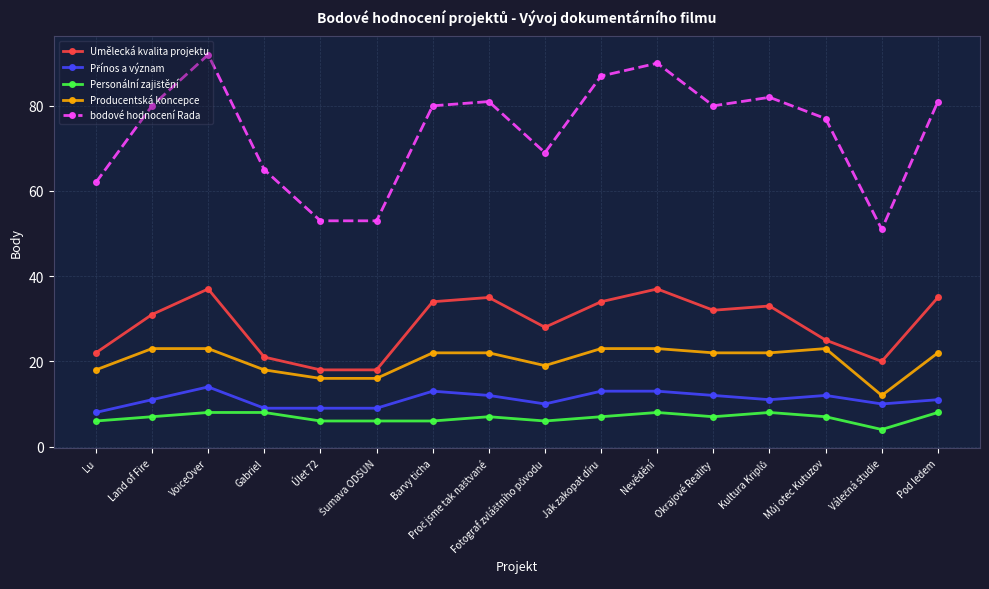

True or false: Umělecká kvalita projektu has more than 1 points higher than both neighbors.

True